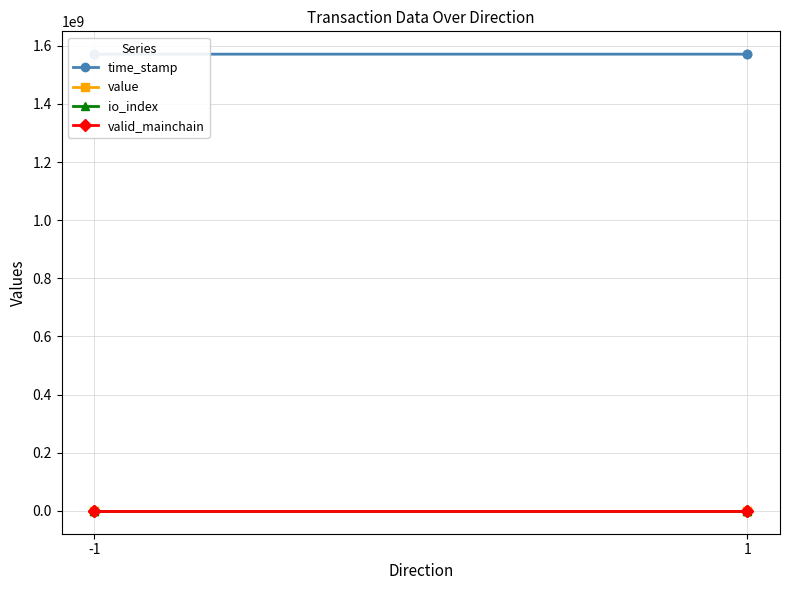

At which category is the sum across all series the highest?

-1